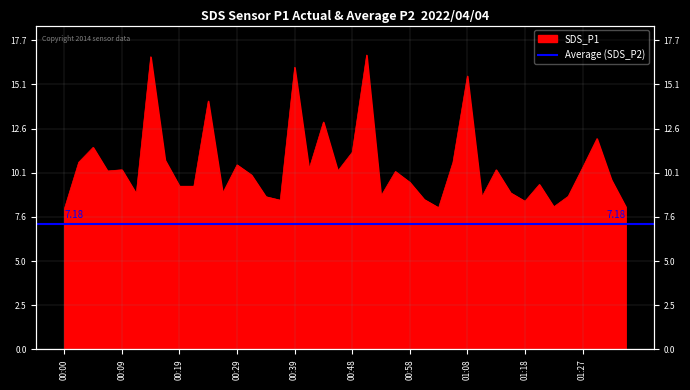

What is the label of the 19th point from the right?

00:51